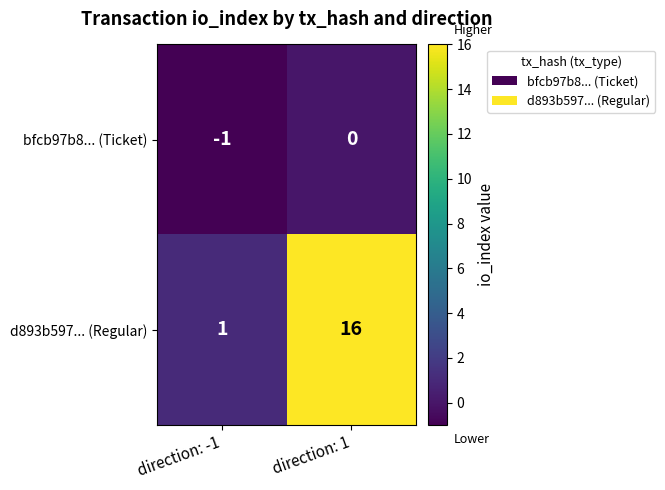

What is the total value across all series at direction: 1?

16